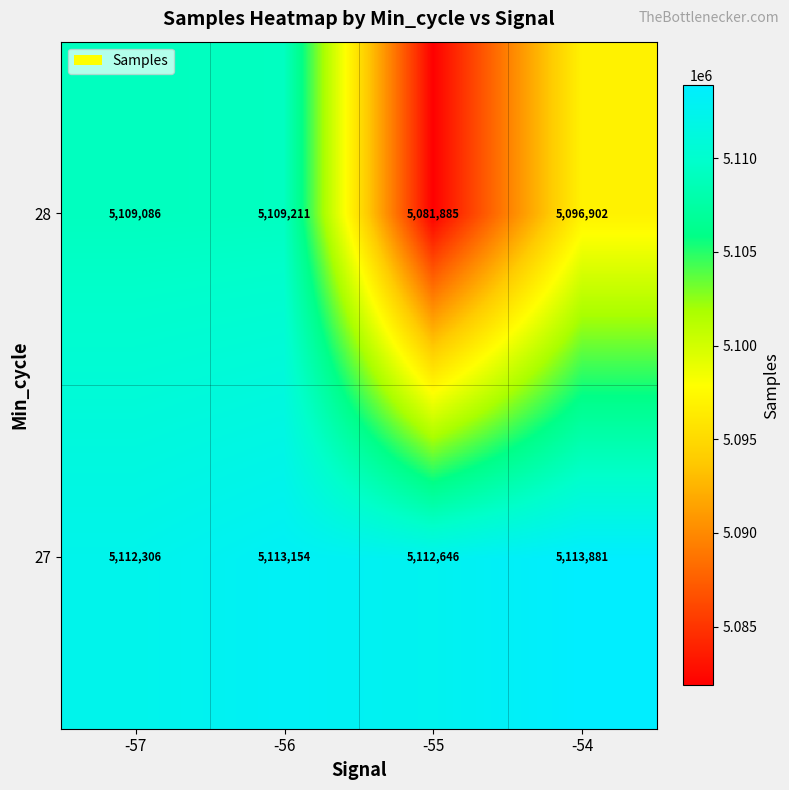

How many data points does each series have?

4